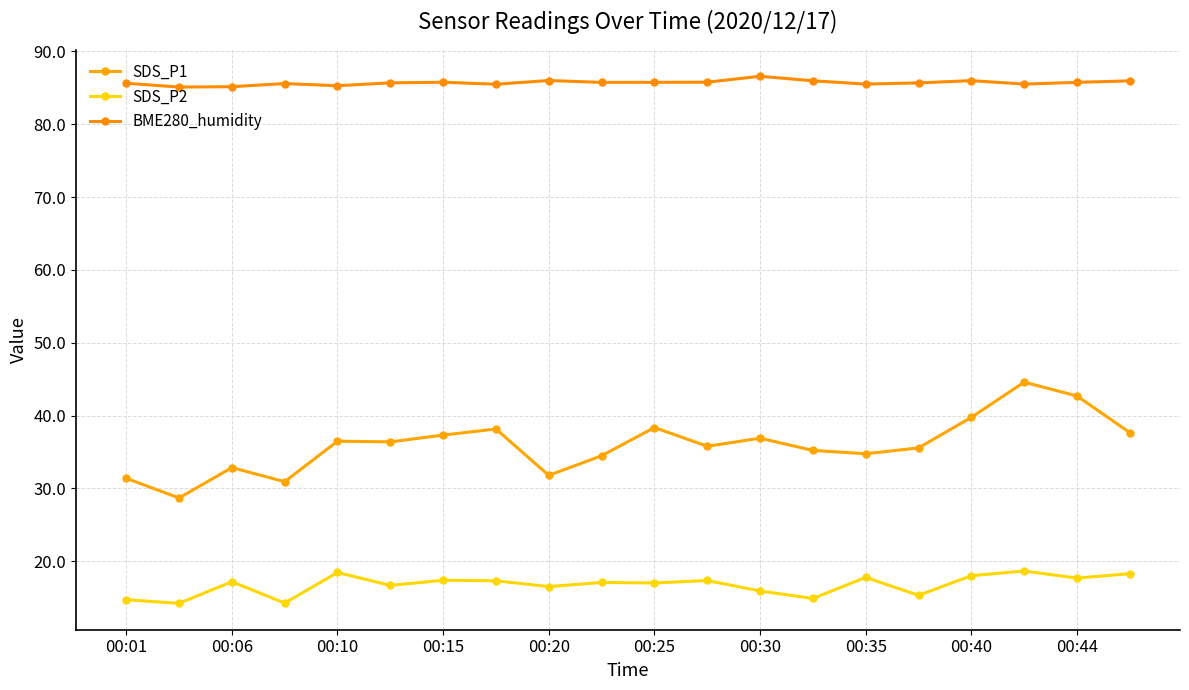

True or false: BME280_humidity has more than 0 points higher than both neighbors.

True